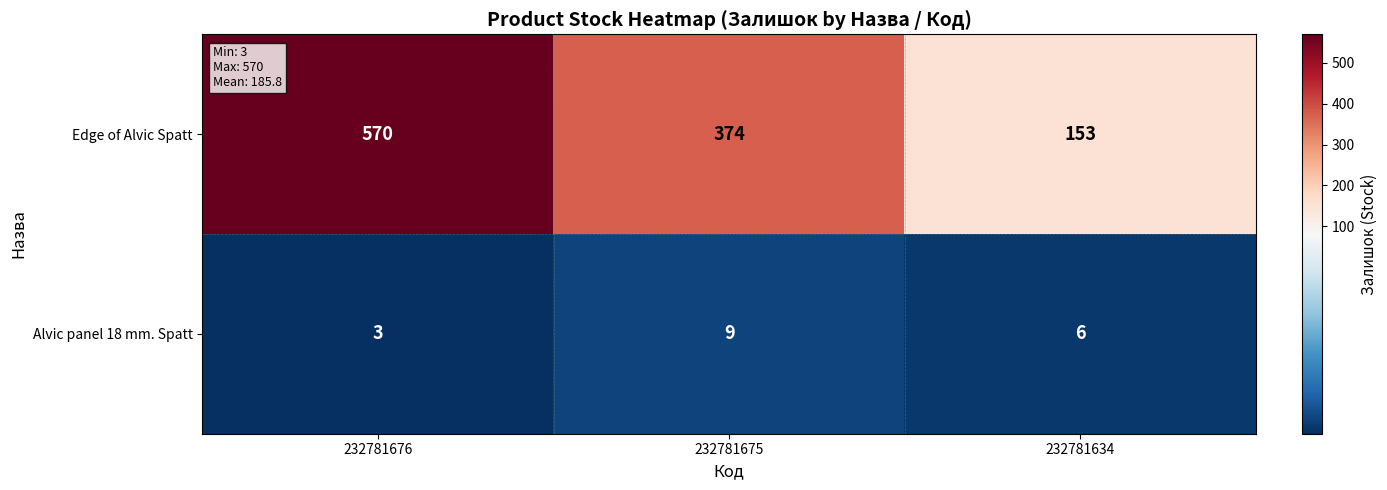

Between 232781676 and 232781634, which series saw the biggest shift?

Edge of Alvic Spatt